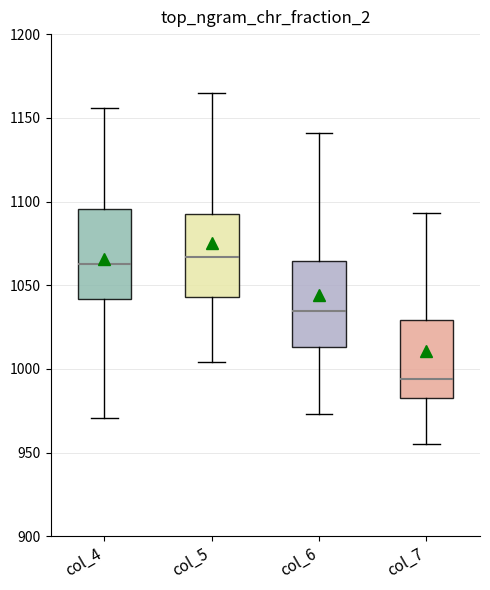

Reading left to right, transcribe this box plot: for each box, give where its median line is, the range the box spans, and where its two whiskers end, as read against the y-axis. The values are not printed on the chart, so give them approximately, as read against the axis.

col_4: median 1065, box 1040 to 1095, whiskers 970 to 1155
col_5: median 1065, box 1045 to 1095, whiskers 1005 to 1165
col_6: median 1035, box 1015 to 1065, whiskers 975 to 1140
col_7: median 995, box 985 to 1030, whiskers 955 to 1095